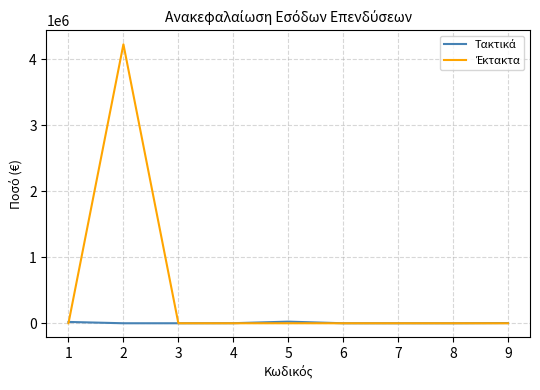

Reading left to right, what are all the values shown in this chart?

Τακτικά: 20000.0	0.0	0.0	1000.0	24429.8	0.0	0.0	0.0	3000.0
Έκτακτα: 0.0	4223032.8	0.0	0.0	0.0	0.0	0.0	0.0	0.0